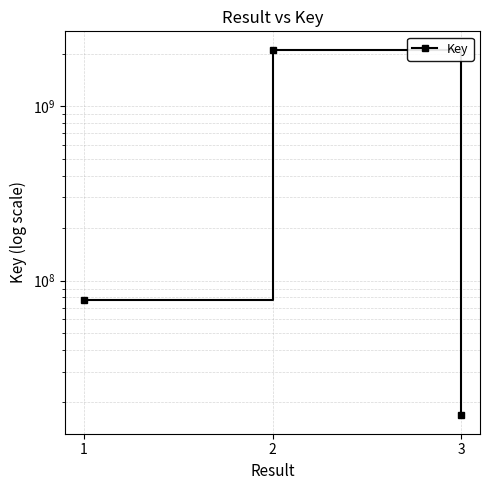

What is the average value?

735536192